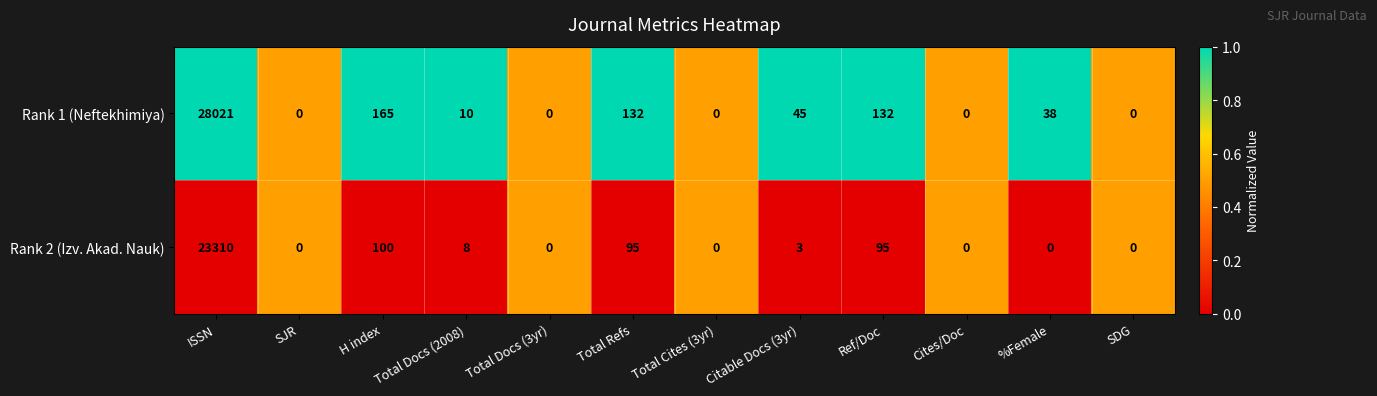

Count the number of categories in the chart.

12